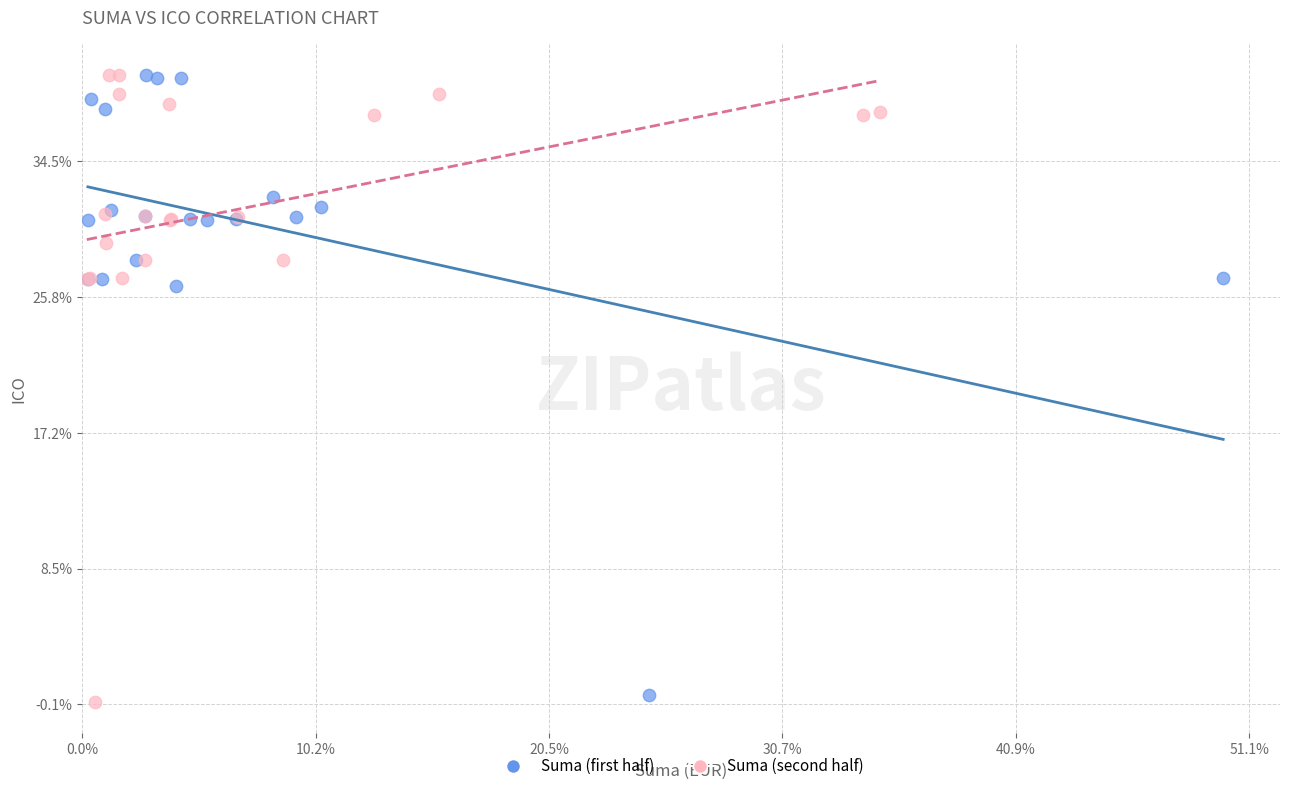

Which series reaches the minimum Y coordinate?

Suma (second half)